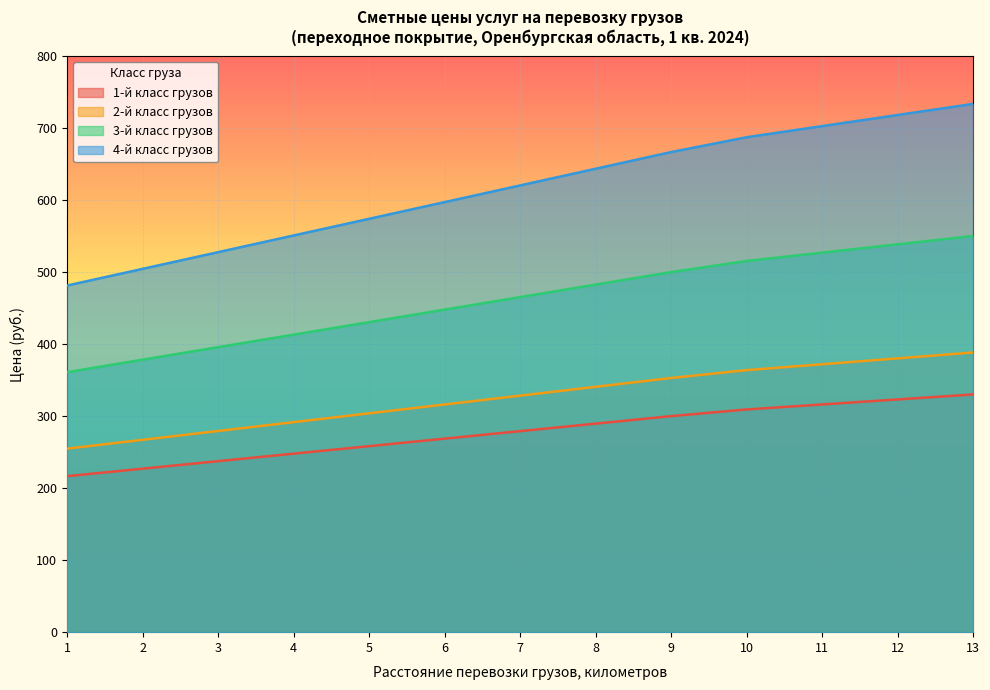

What is the value of the 1-й класс грузов point at the 4th from the left?

247.9